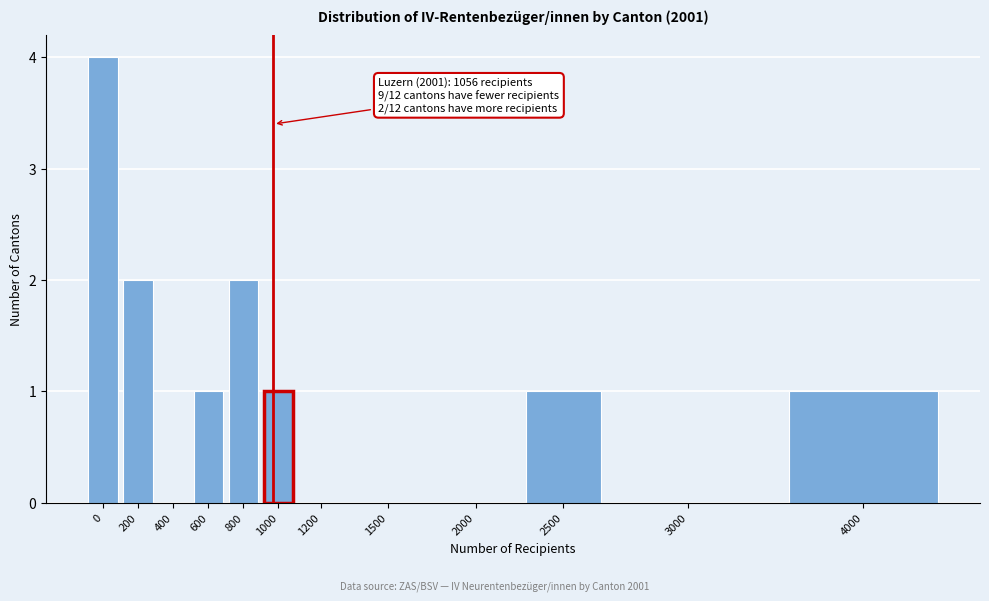

Reading right to left, what are all the values shown in this chart?

4000=1	3000=0	2500=1	2000=0	1500=0	1200=0	1000=1	800=2	600=1	400=0	200=2	0=4